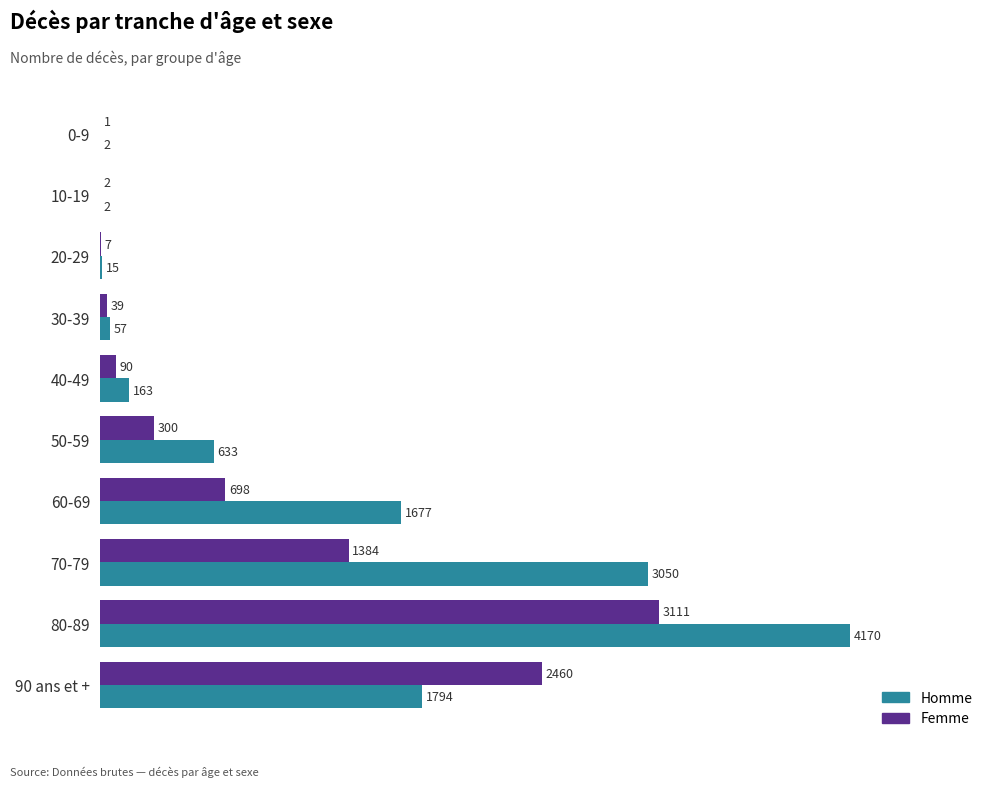

True or false: Homme has a value of 2 at 0-9.

True